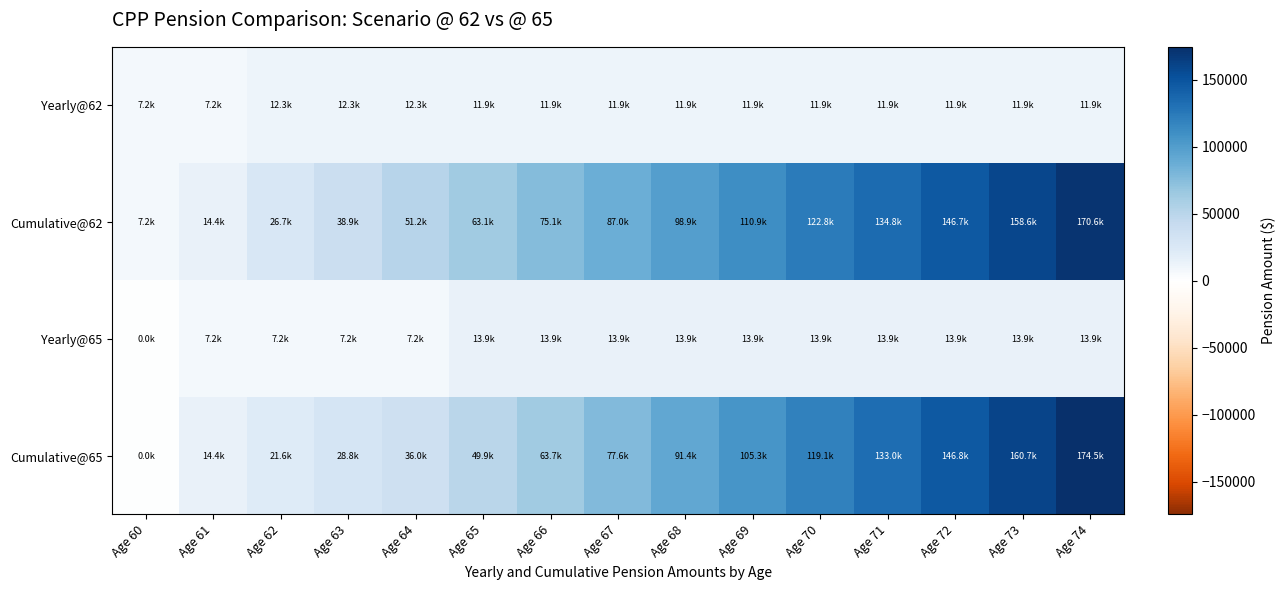

Count the number of data series in this chart.

4